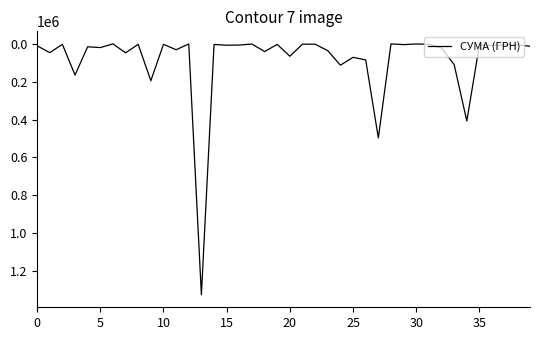

What is the difference between the maximum and minimum values?

1324046.0